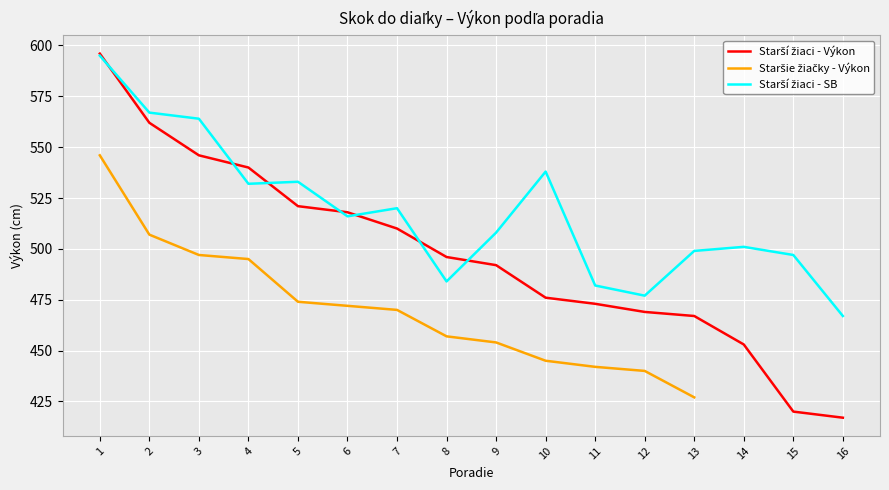

Between which two adjacent categories do Starší žiaci - SB and Starší žiaci - Výkon first intersect?

1 and 2